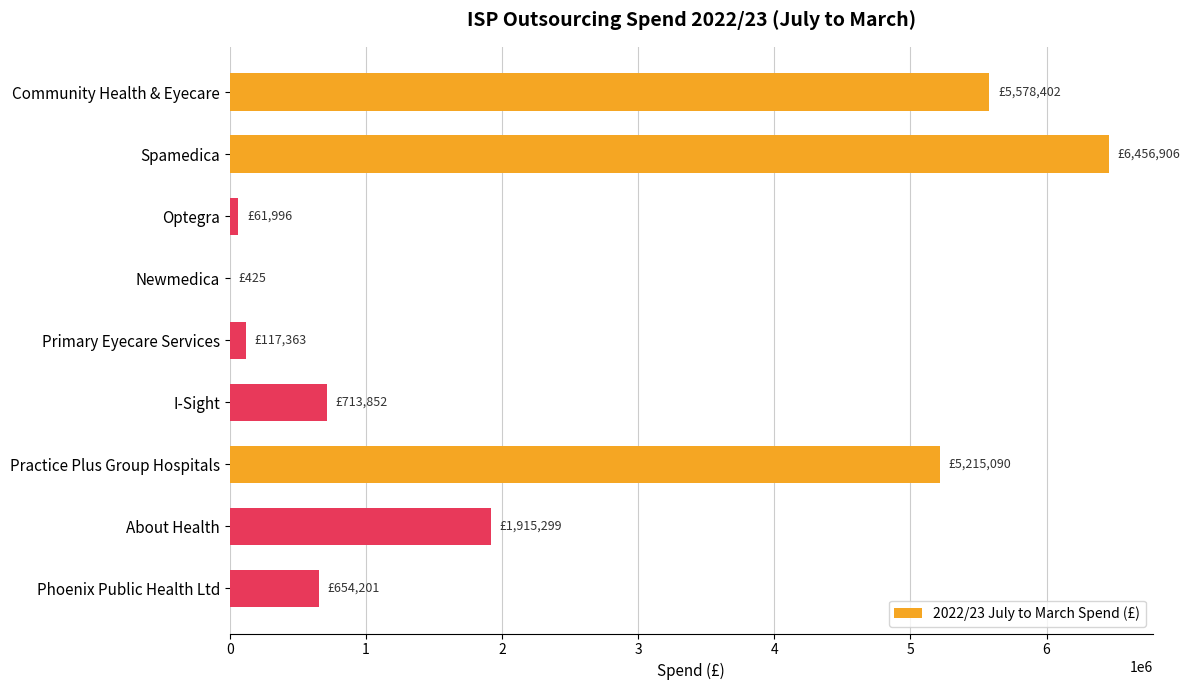

Is it true that the value at Spamedica is 6456906.1?

True